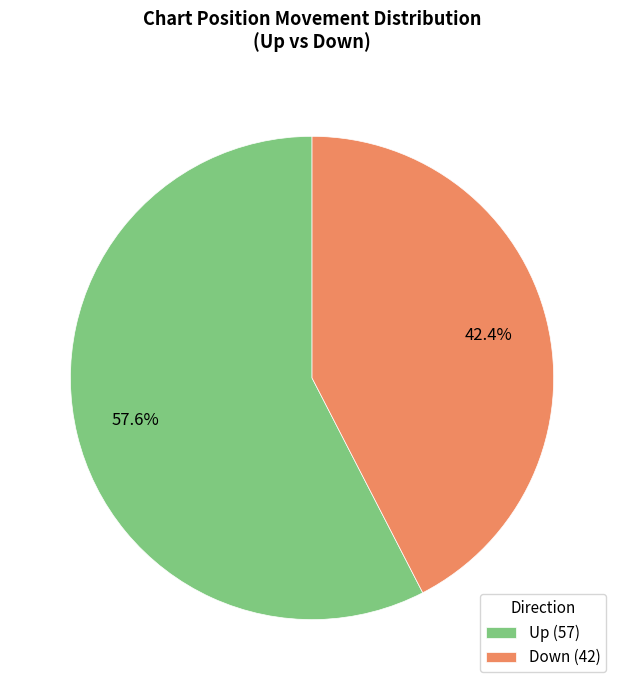

Rank the categories by value from highest to lowest.

Up (57), Down (42)